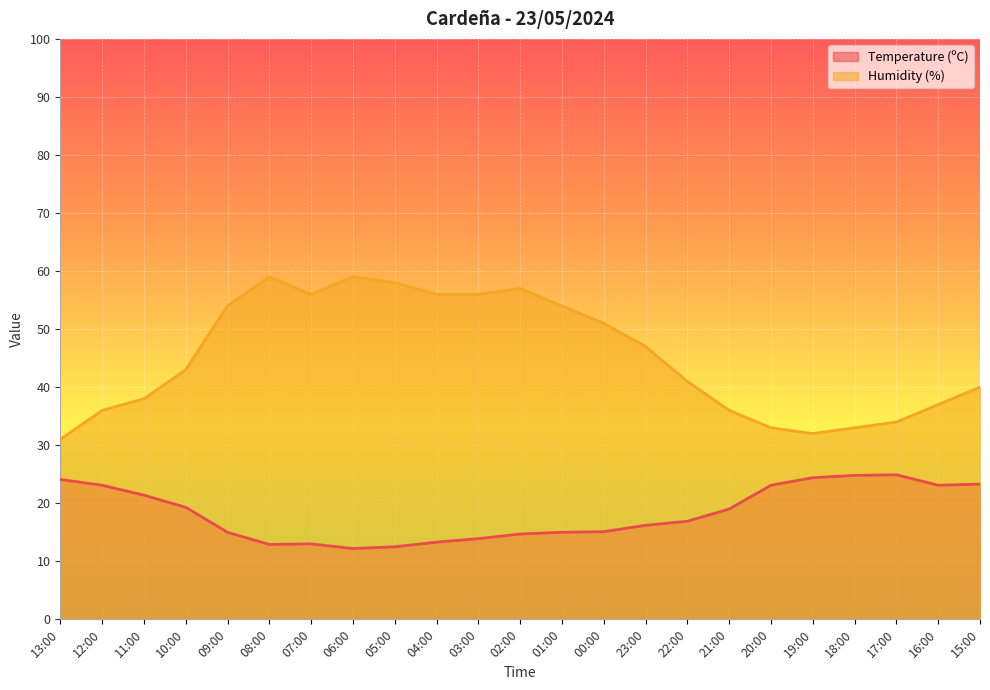

What is the sum of the Temperature (ºC) values at 20:00 and 15:00?

46.4